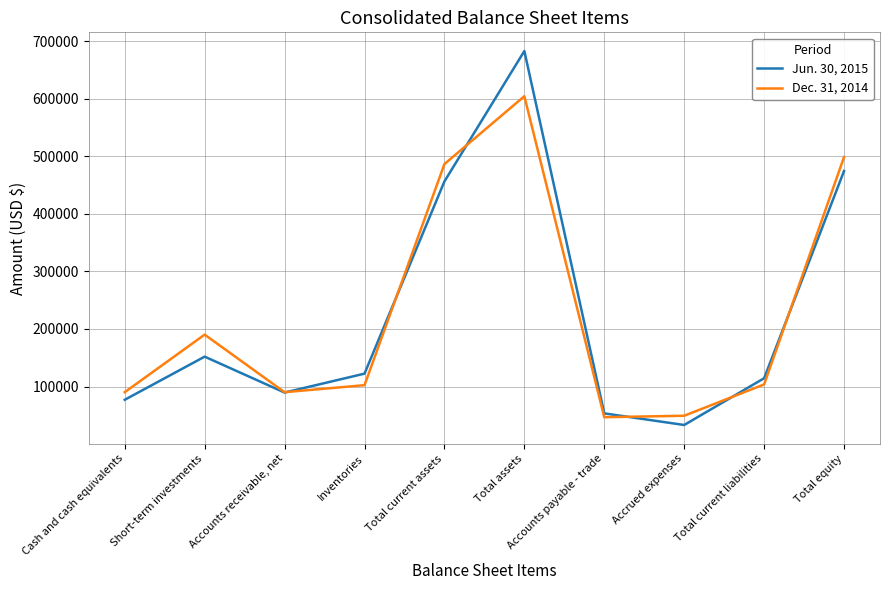

Which series has the widest spread of values?

Jun. 30, 2015